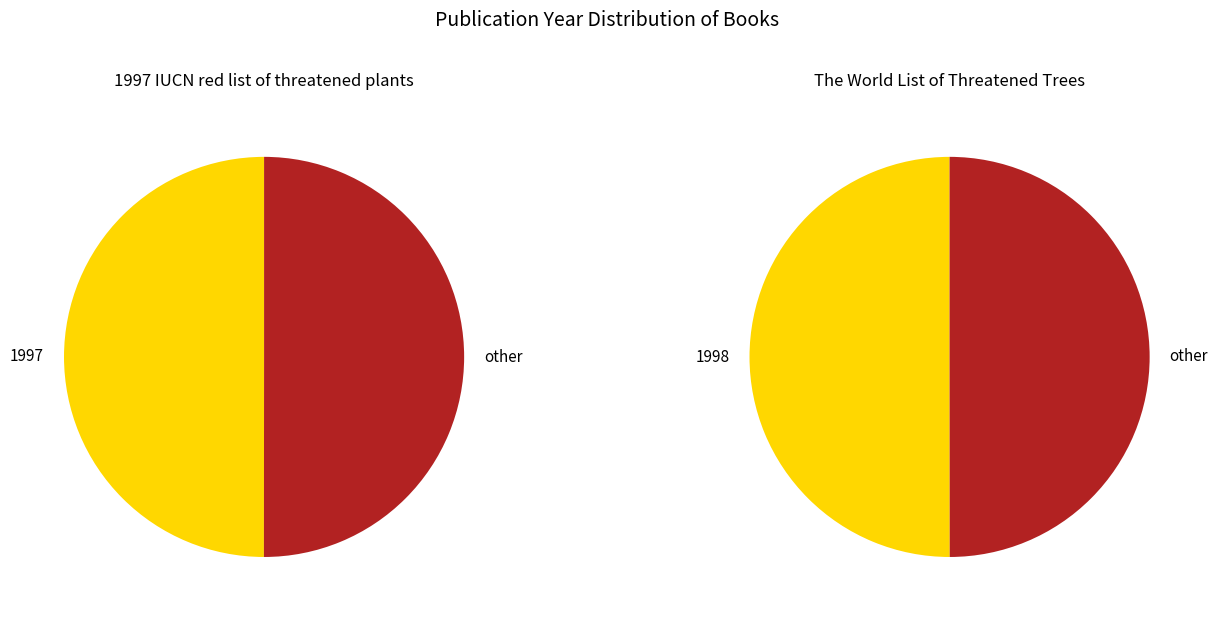

Combined, do The World List of Threatened Trees and 1997 IUCN red list of threatened plants account for over 50%?

Yes